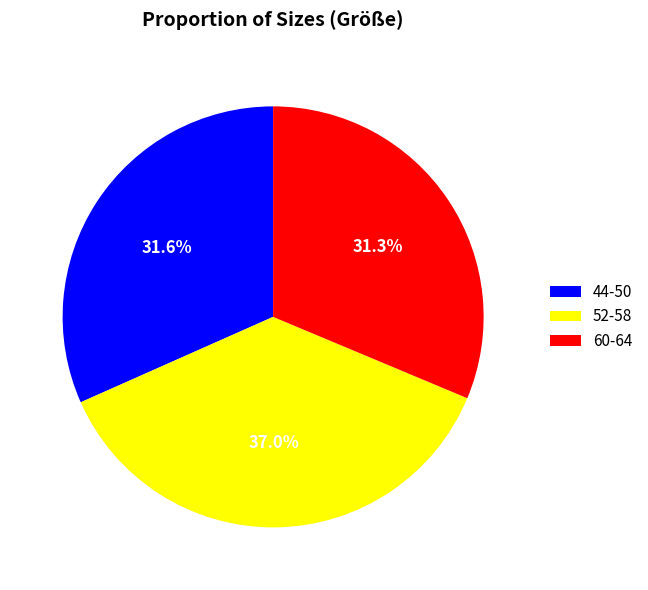

What is the largest slice in the pie chart?

52-58